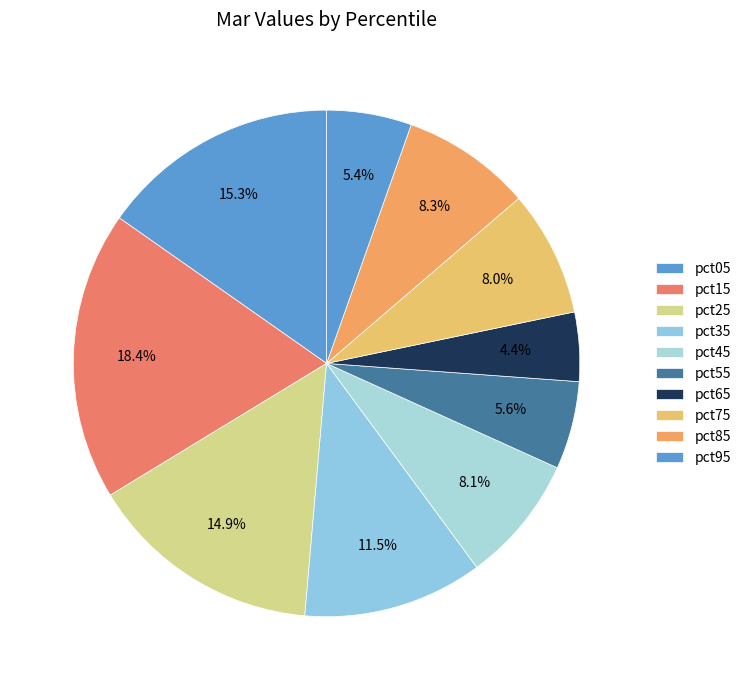

Which category has the biggest portion of the pie?

pct15